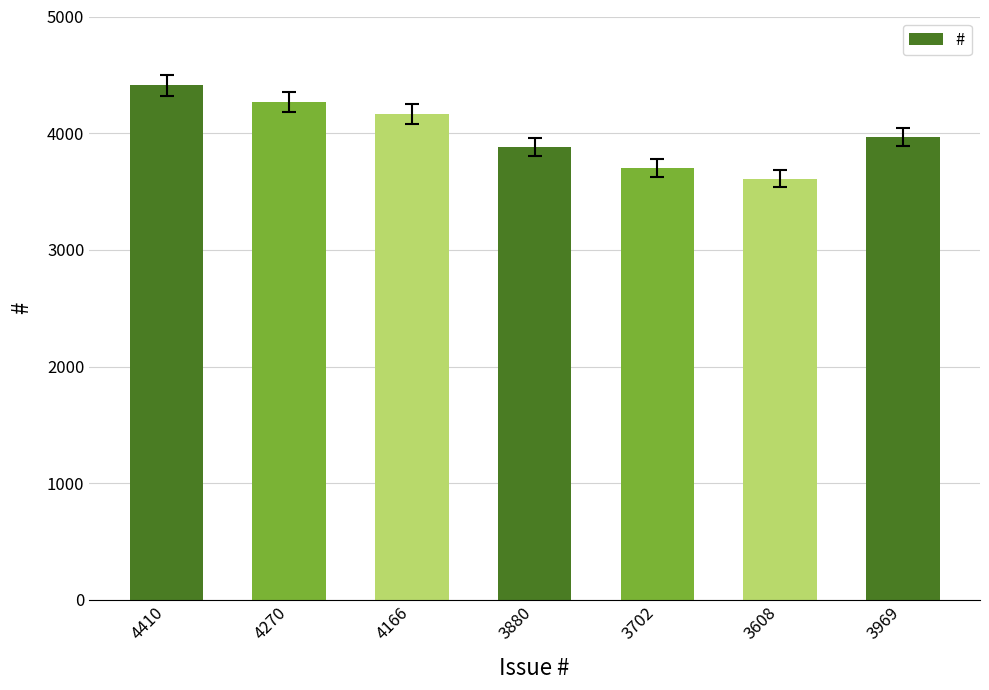

Reading left to right, what are all the values shown in this chart?

4410	4270	4166	3880	3702	3608	3969